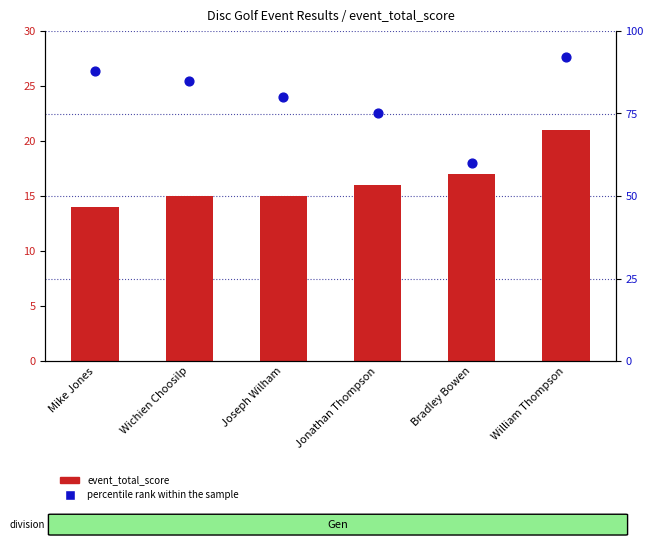

Which series contains the highest Y value?

percentile rank within the sample